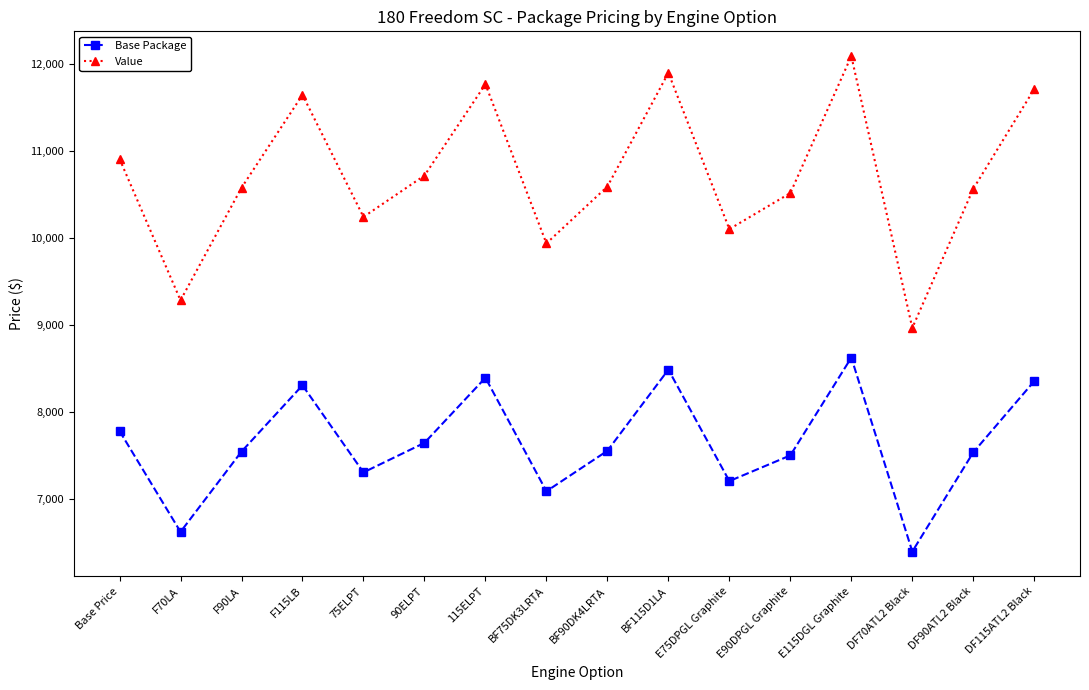

What position from the right is BF75DK3LRTA?

9